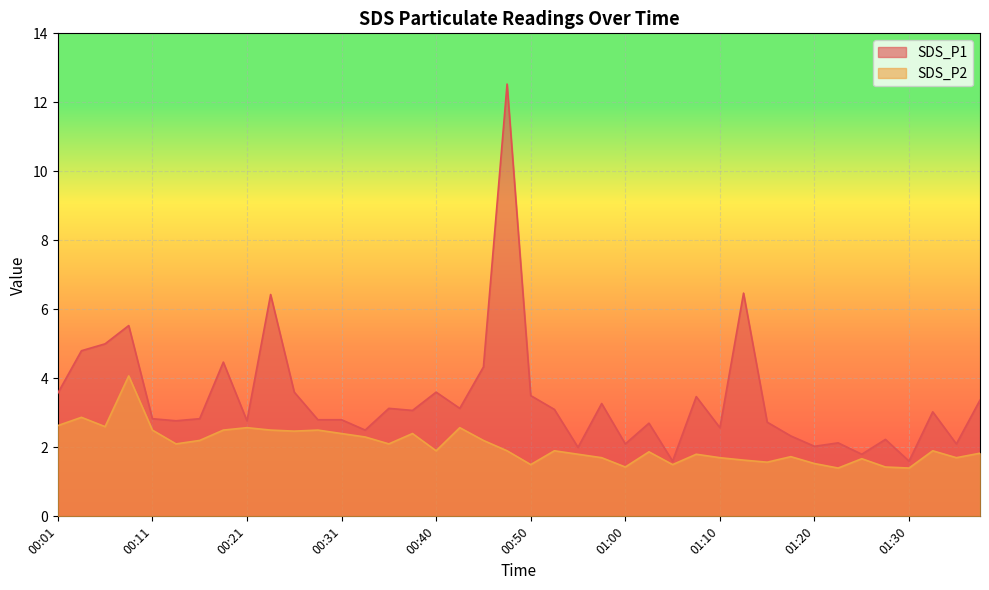

Where is the first local minimum for SDS_P1?

00:13